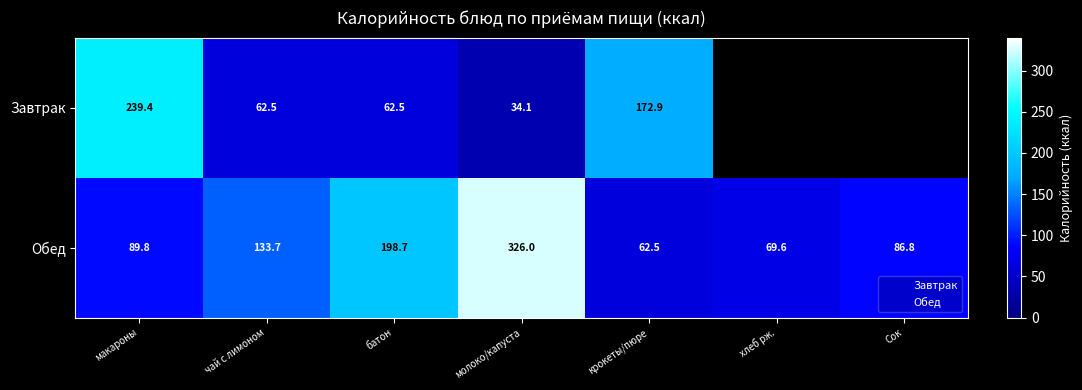

The Обед series shows 342.7 at батон. True or false?

False